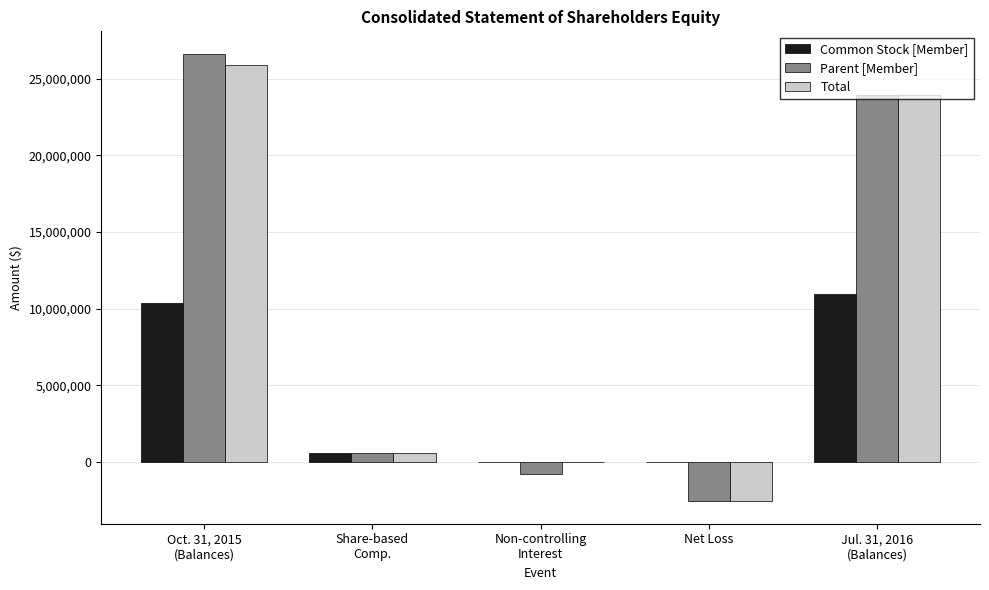

What is the average value of the Common Stock [Member] series?

4379859